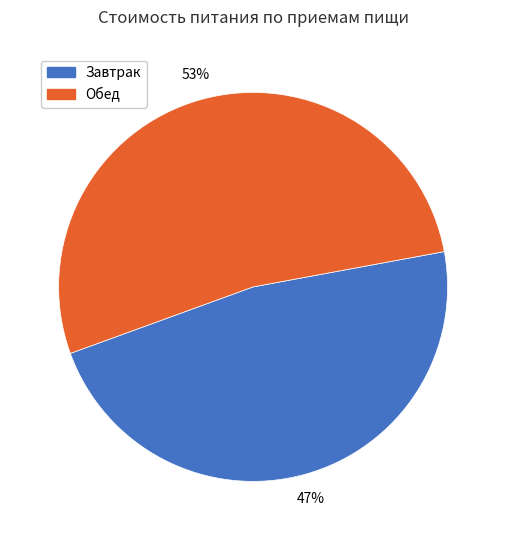

Which has a higher value, Обед or Завтрак?

Обед